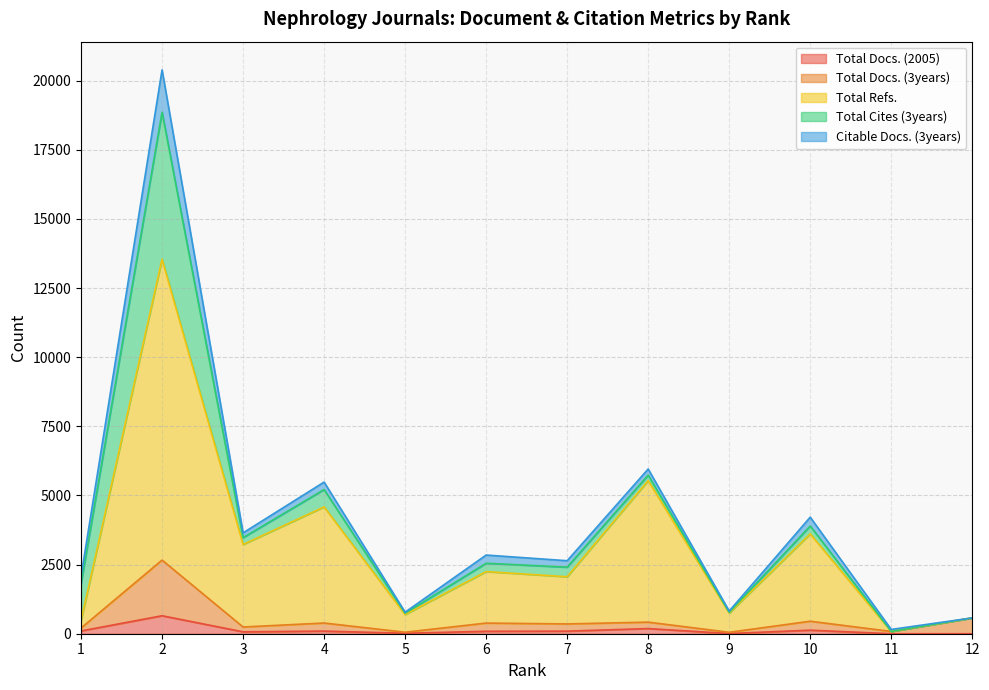

True or false: Total Refs. and Total Docs. (3years) cross at least once.

False